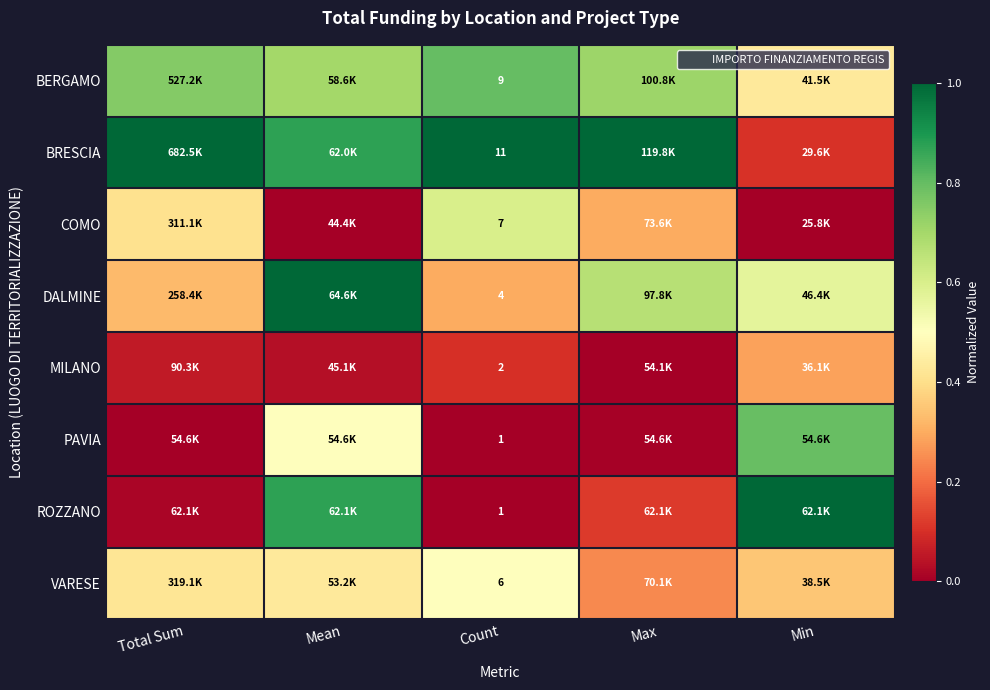

Where is COMO nearest to the value 0?

Mean